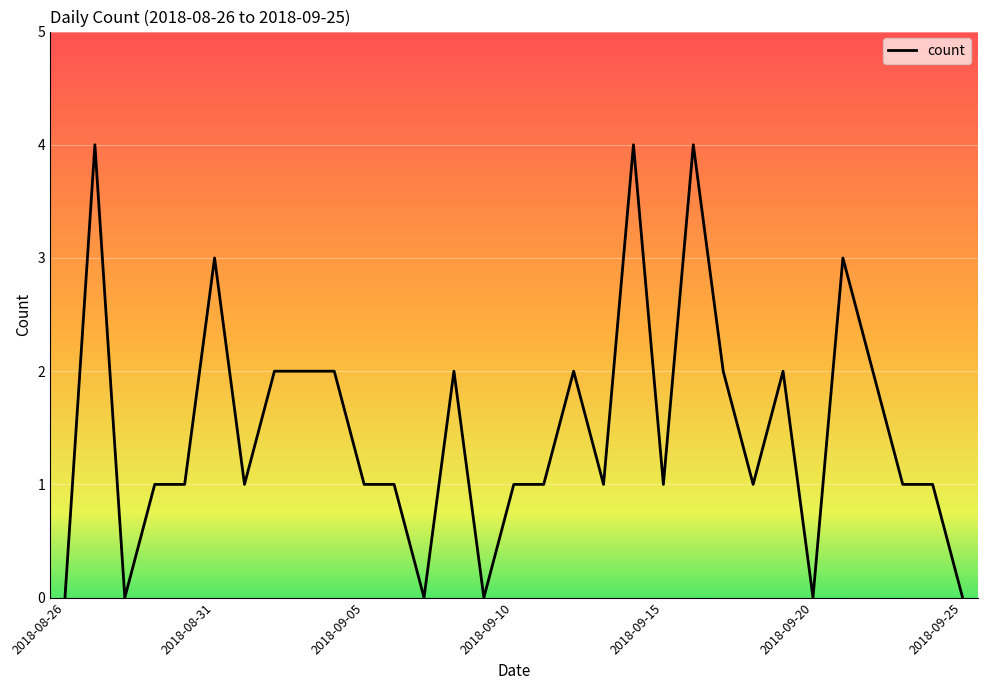

Reading left to right, list all the values displayed in this chart.

0	4	0	1	1	3	1	2	2	2	1	1	0	2	0	1	1	2	1	4	1	4	2	1	2	0	3	2	1	1	0